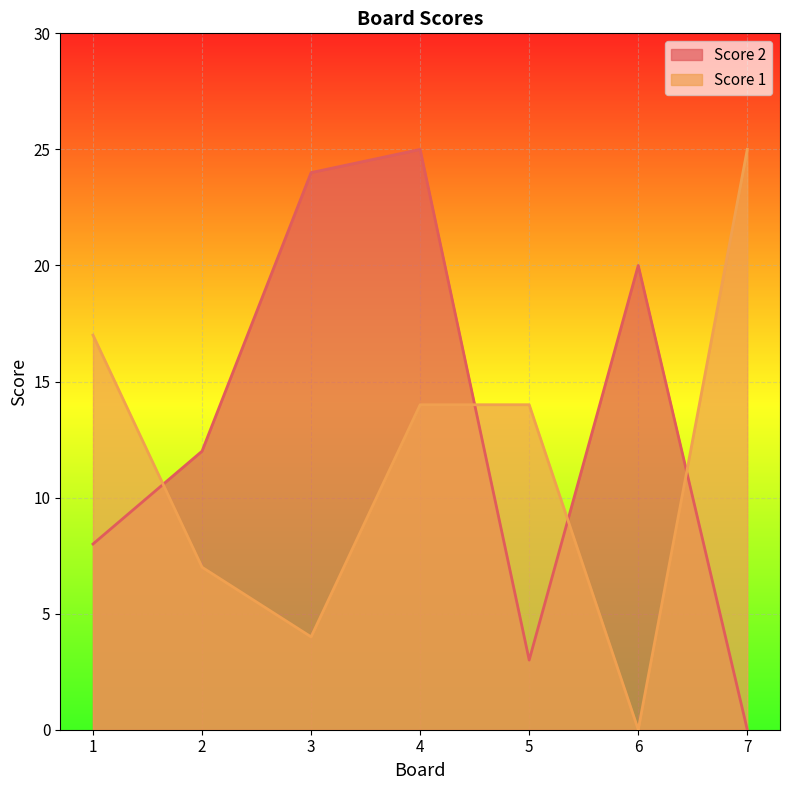

Where does the Score 2 series first go above 12?

3